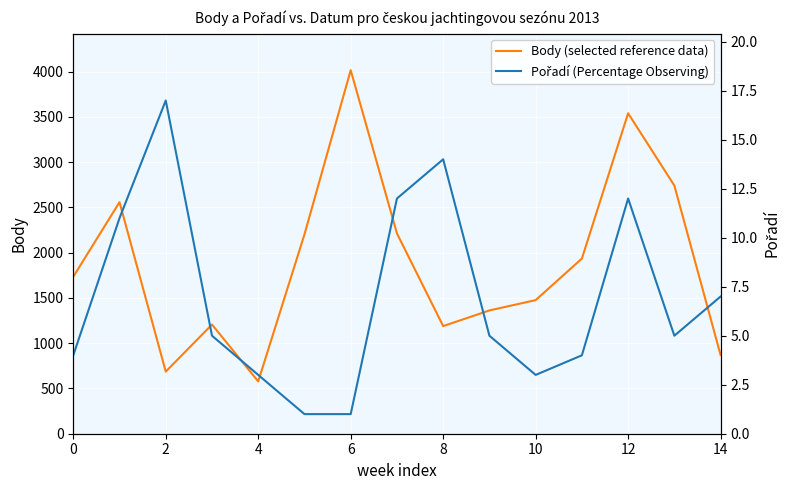

Which series changed the most between 12 and 13?

Body (selected reference data)